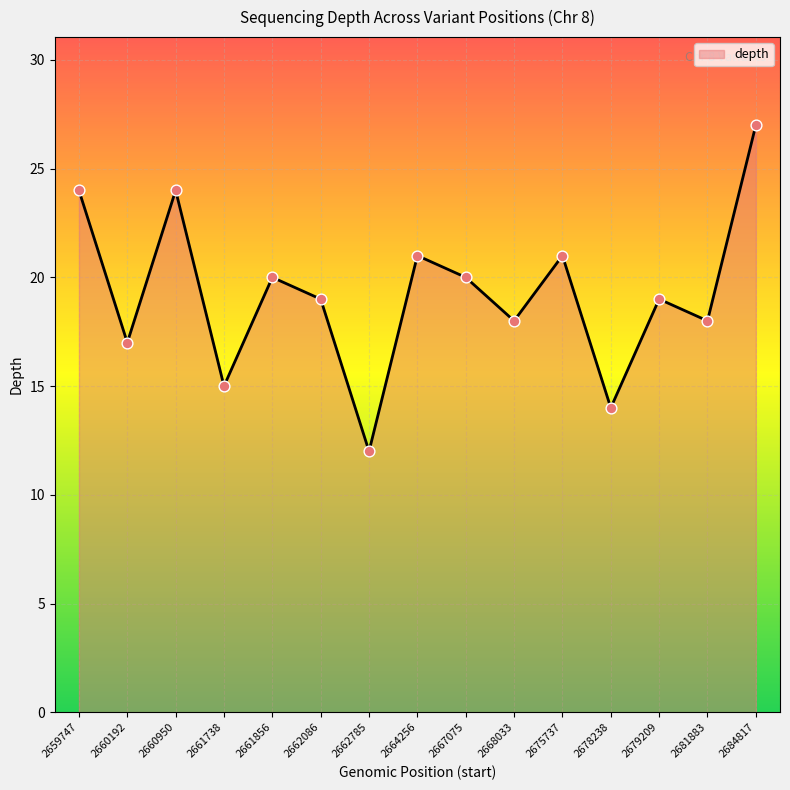

Approximately how many times larger is the value at 2667075 compared to 2664256?

1.0